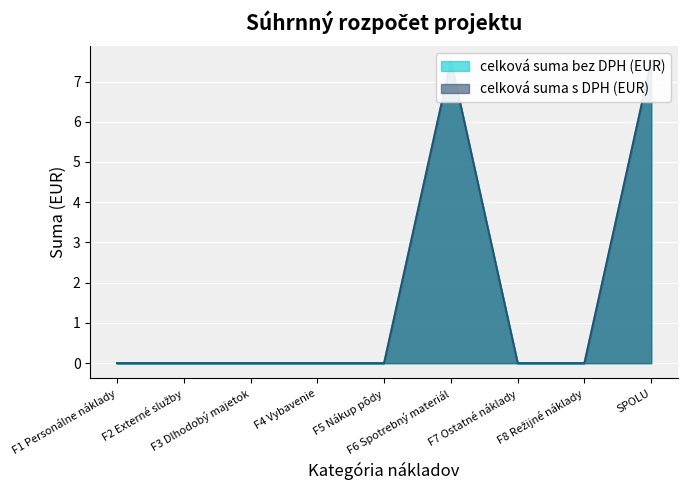

The value of celková suma s DPH (EUR) at F4 Vybavenie is 0.0. True or false?

True